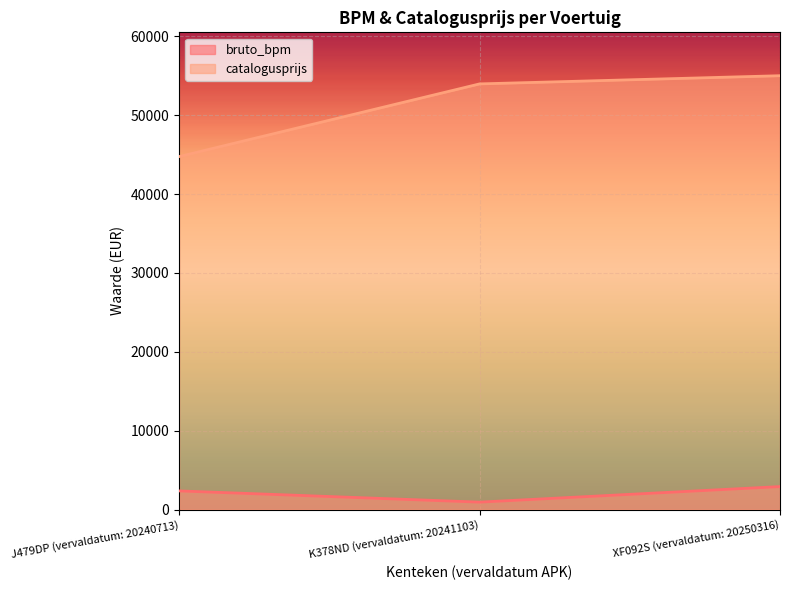

What is the label of the 3rd point from the left?

XF092S (vervaldatum: 20250316)